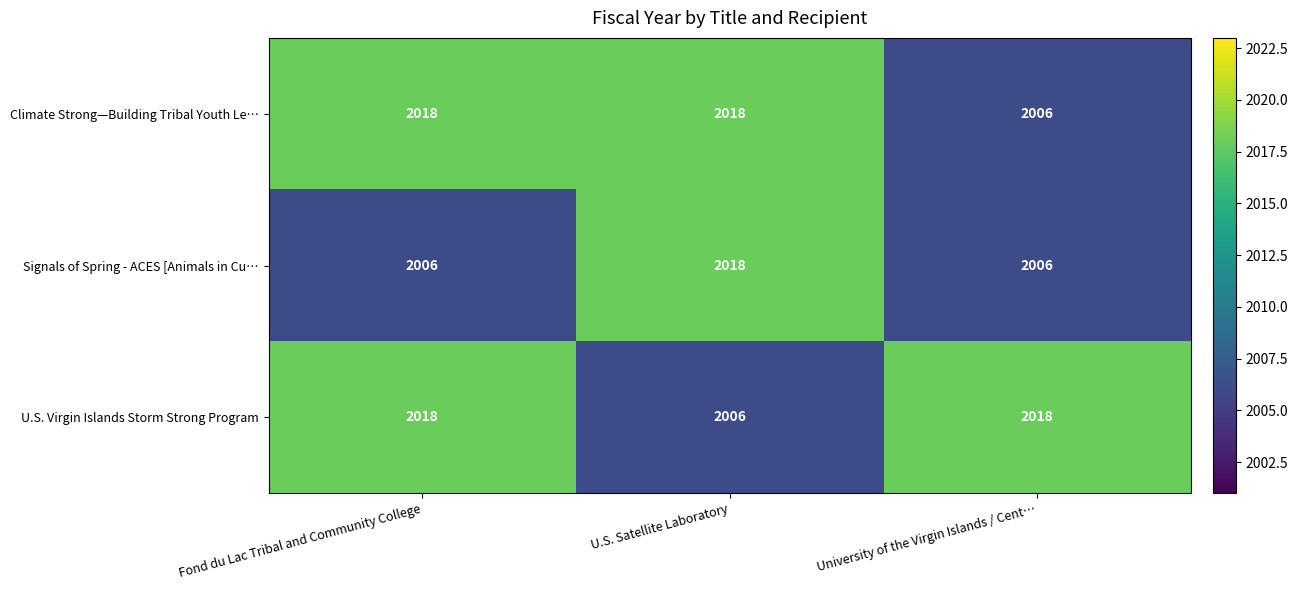

Is it true that Signals of Spring - ACES [Animals in Cu… equals 2919 at University of the Virgin Islands / Cent…?

False